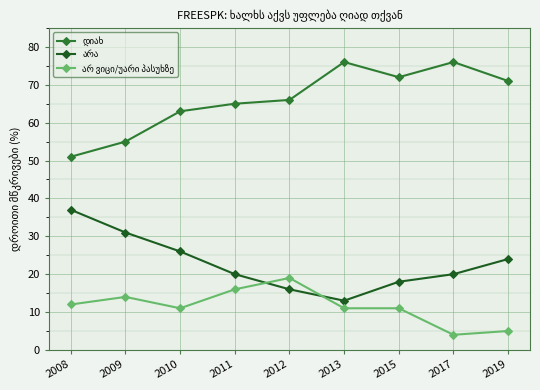

What is the spread (max minus min) of values at 2011?

49